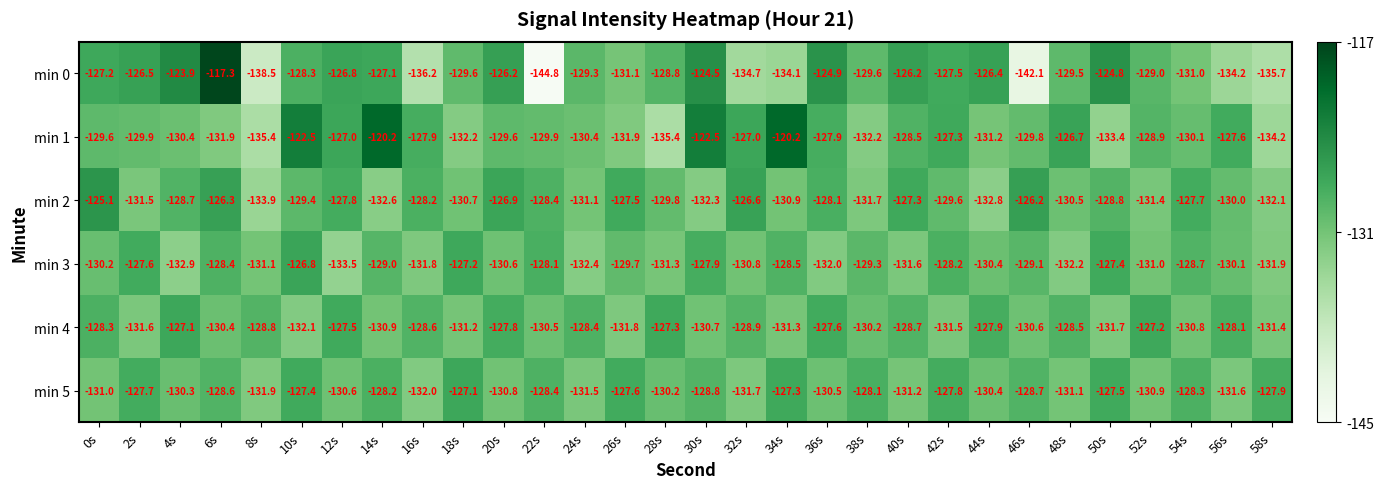

Is it true that min 3 equals -126.8 at 10s?

True